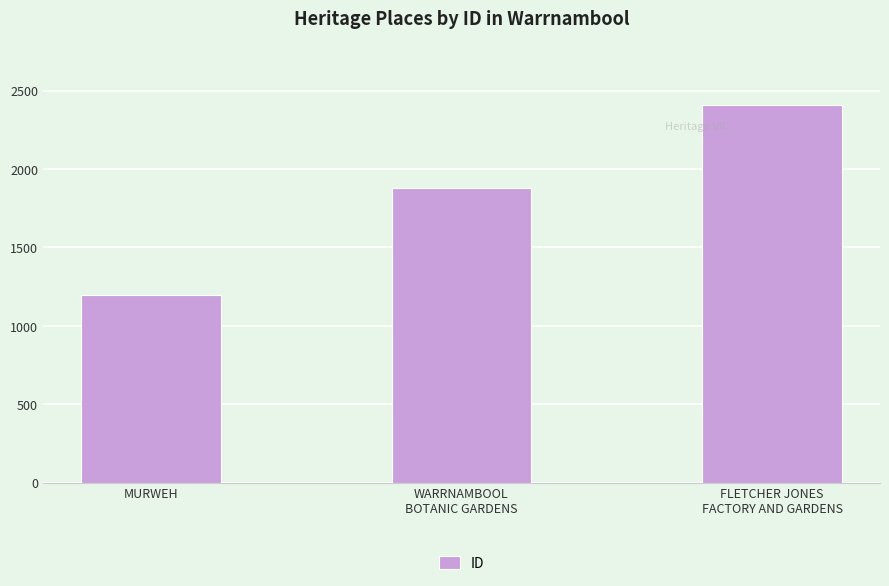

What is the difference between the values at FLETCHER JONES
FACTORY AND GARDENS and WARRNAMBOOL
BOTANIC GARDENS?

532